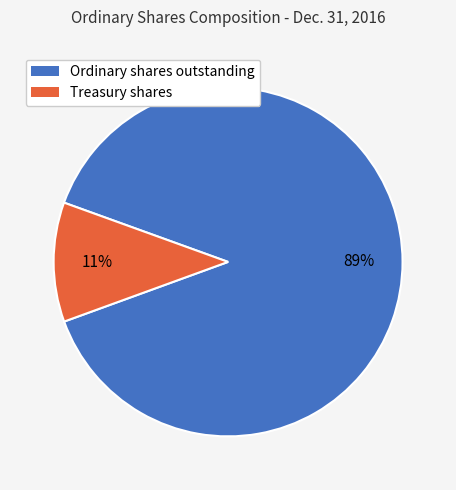

Does Treasury shares account for over 50% of the chart?

No